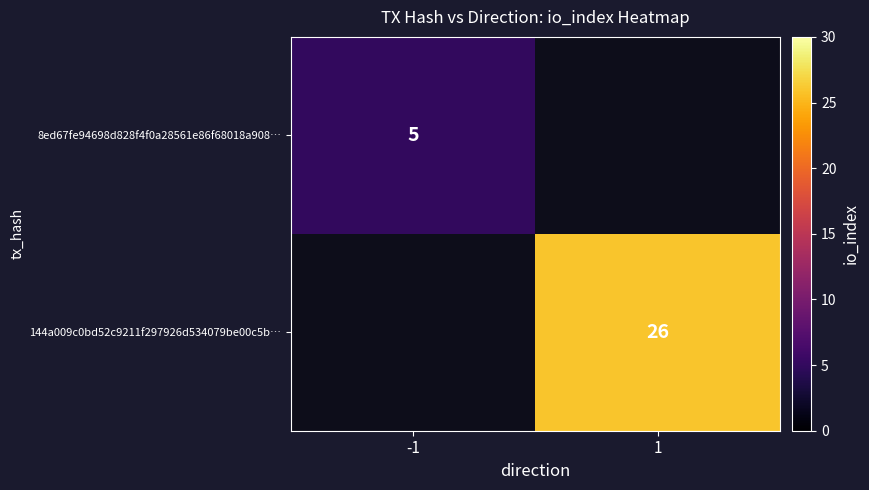

The 8ed67fe94698d828f4f0a28561e86f68018a908… series shows 5 at -1. True or false?

True